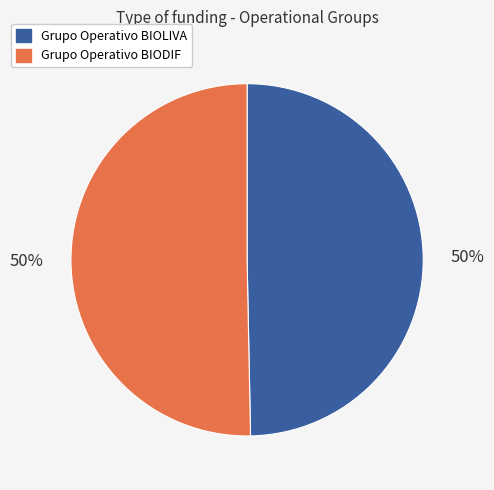

To the nearest percent, what is the average slice percentage?

50%